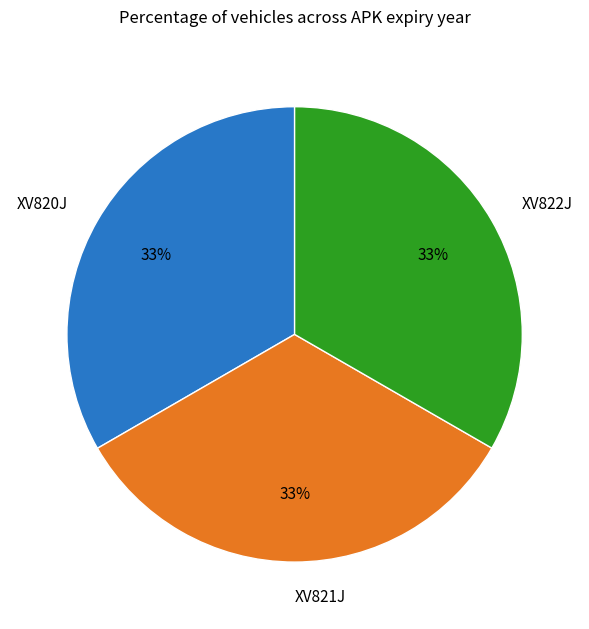

Is XV820J the majority of the pie?

No